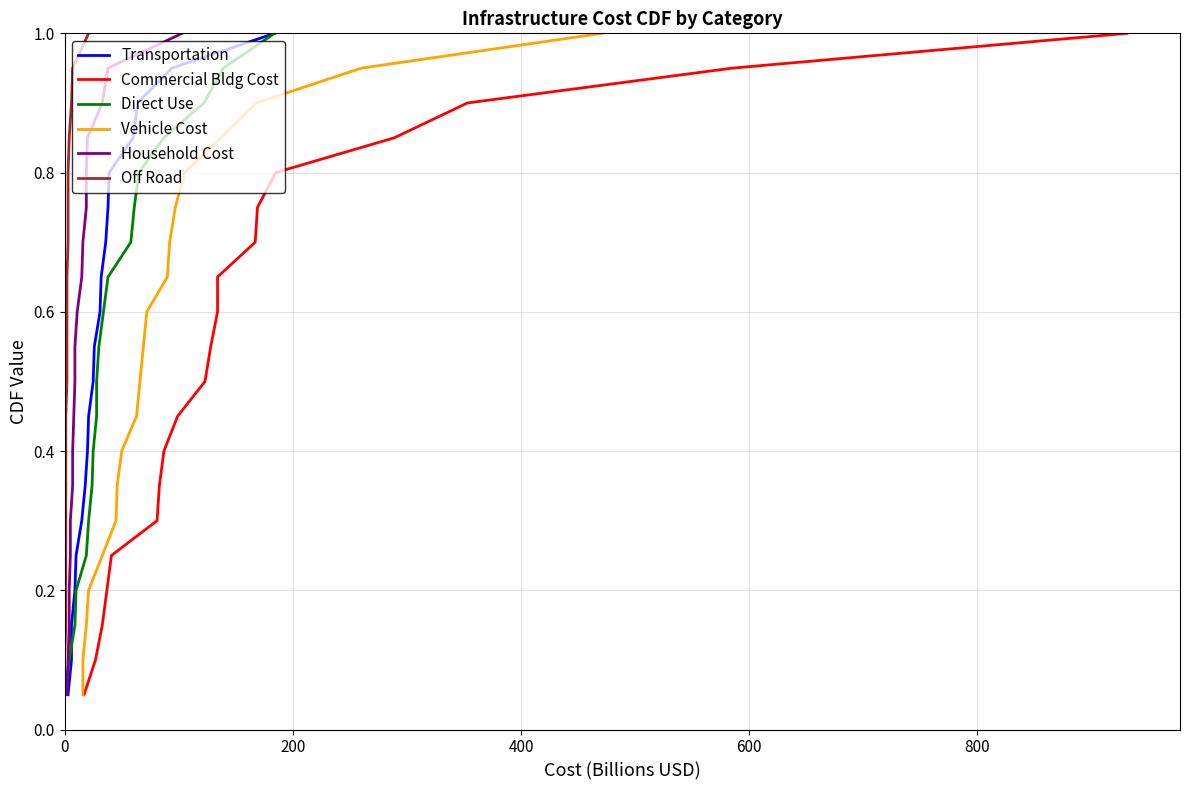

What position from the left is 600?

4